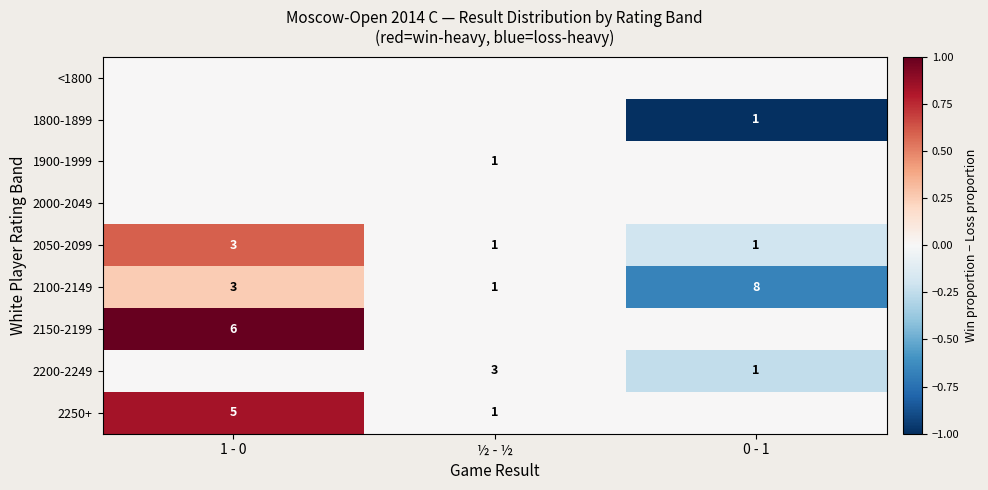

The value of 2100-2149 at 1 - 0 is 3. True or false?

True